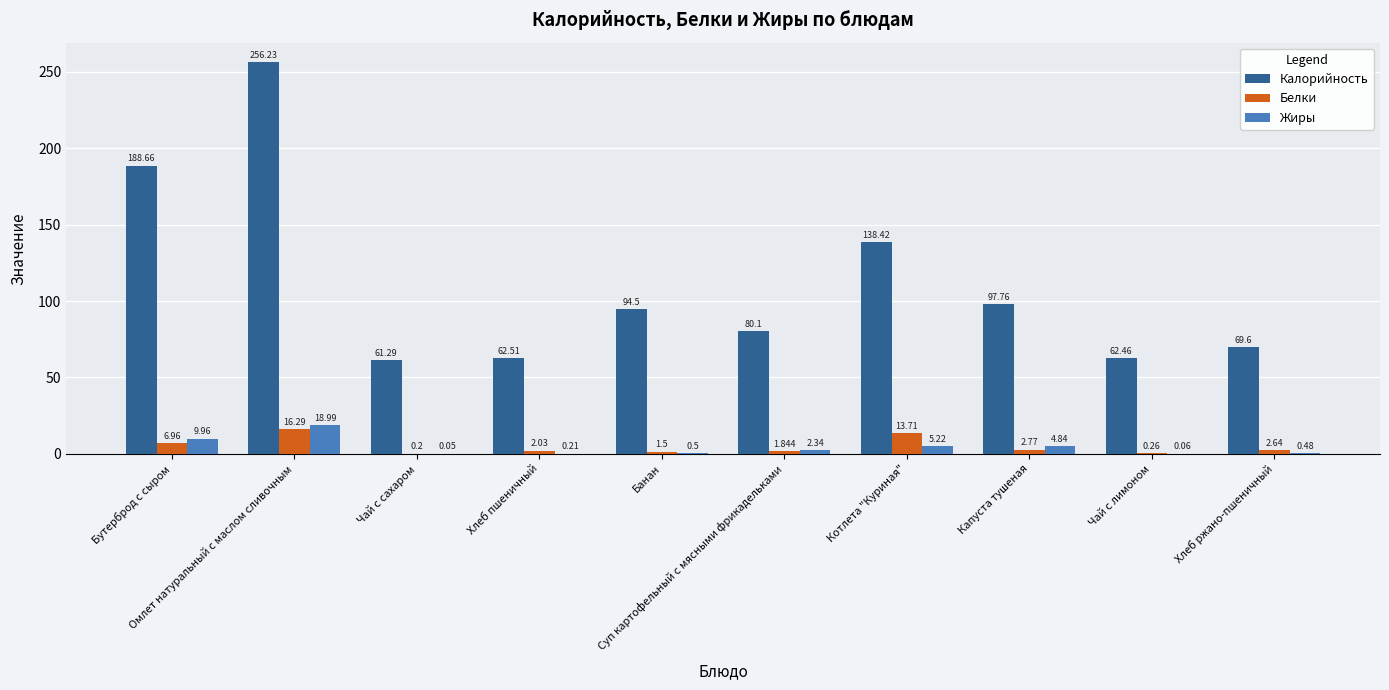

Which series has the largest total across all categories?

Калорийность